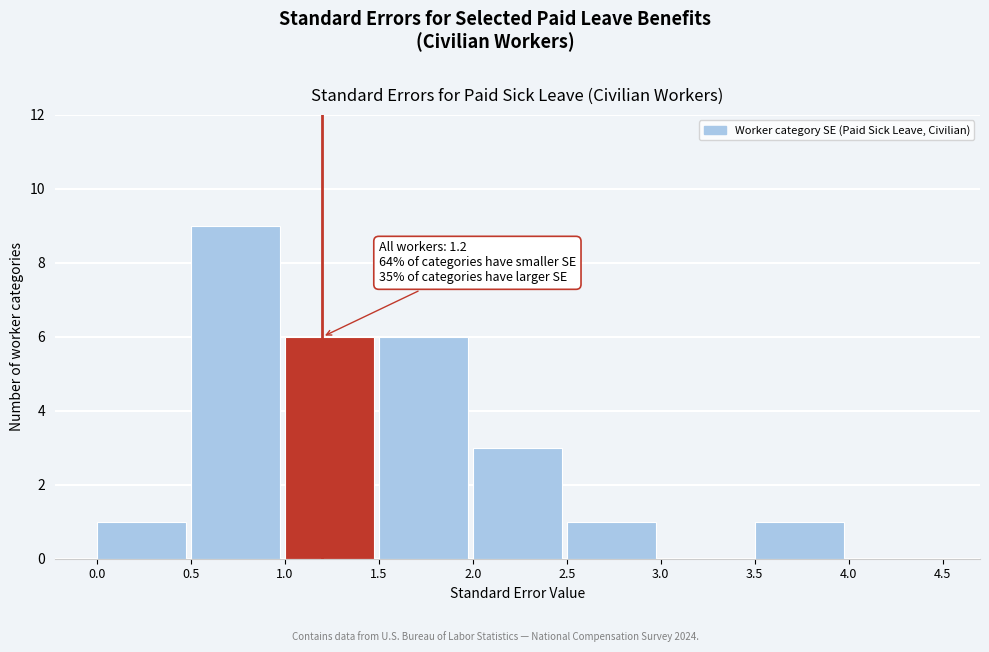

Over which range of the x-axis is the bar tallest?

0.5 to 1.0